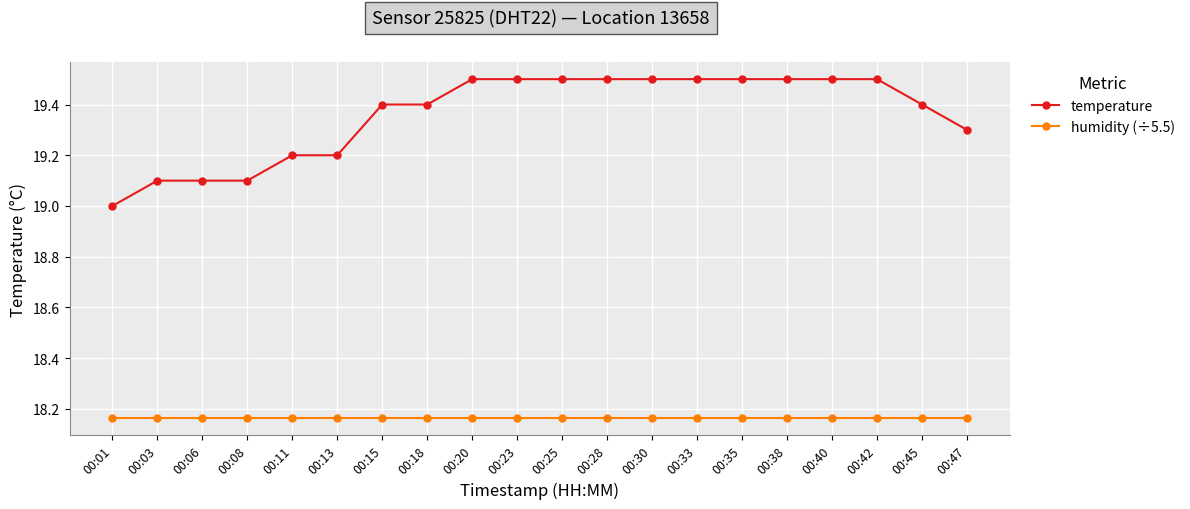

What is the greatest value displayed?

19.5